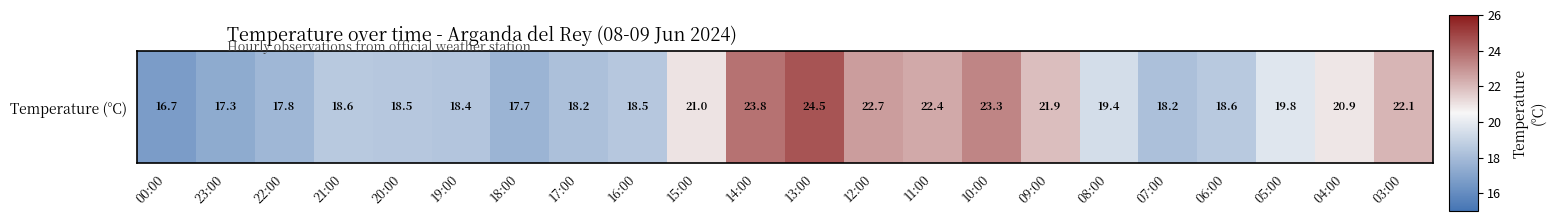

Reading left to right, extract all data points from this chart.

00:00=16.7	23:00=17.3	22:00=17.8	21:00=18.6	20:00=18.5	19:00=18.4	18:00=17.7	17:00=18.2	16:00=18.5	15:00=21.0	14:00=23.8	13:00=24.5	12:00=22.7	11:00=22.4	10:00=23.3	09:00=21.9	08:00=19.4	07:00=18.2	06:00=18.6	05:00=19.8	04:00=20.9	03:00=22.1